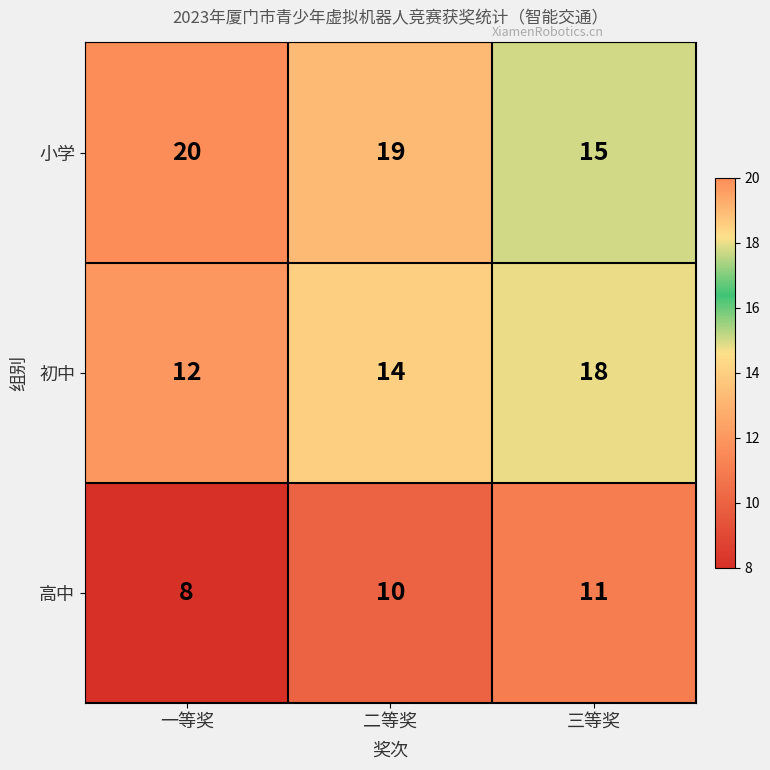

Which series has the largest total across all categories?

小学